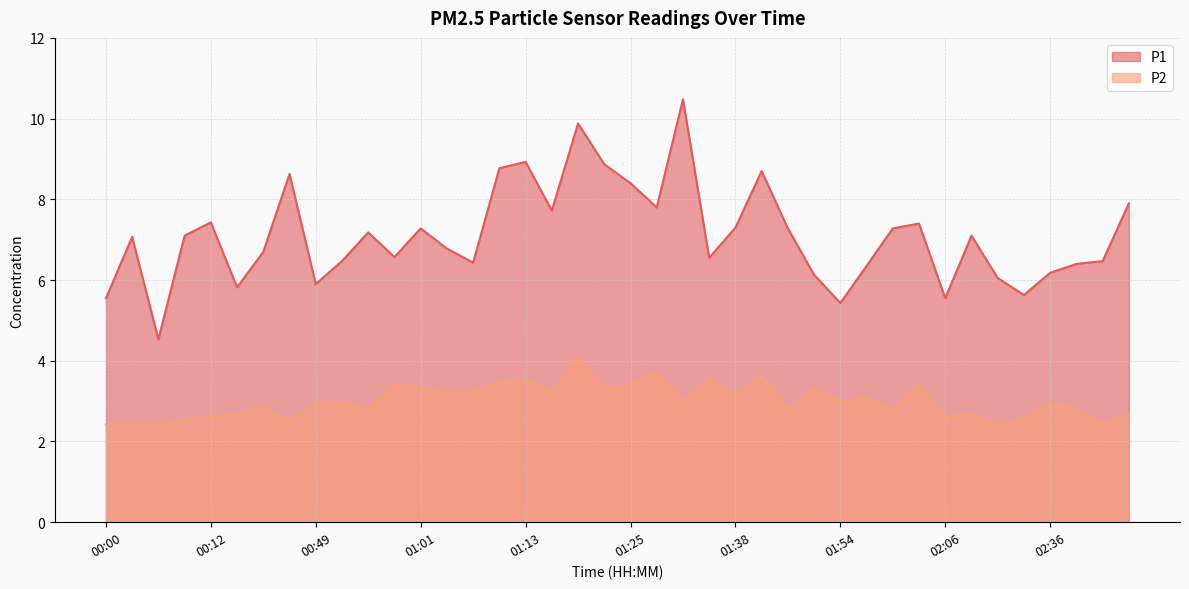

Which series has the largest range (max minus min)?

P1